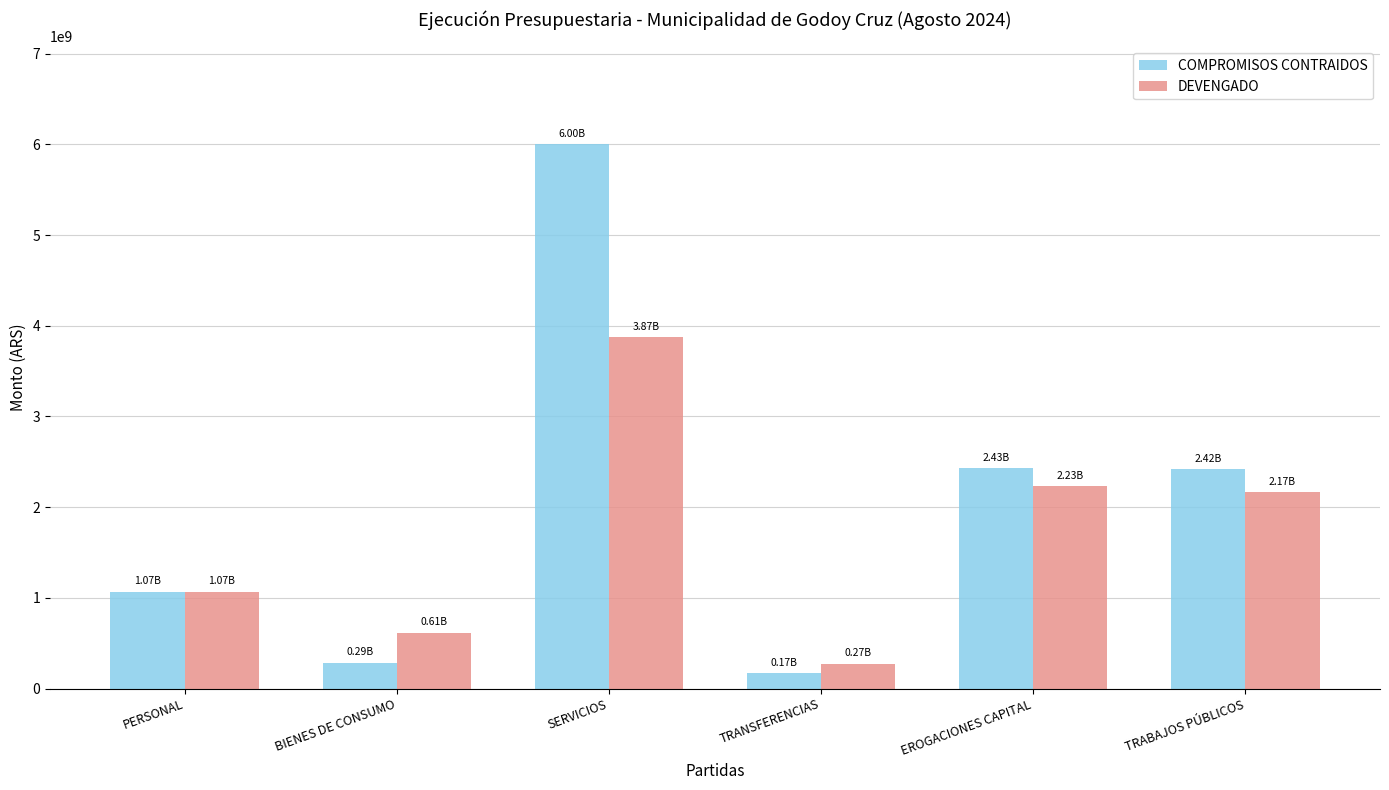

What is the label of the 6th bar from the right?

PERSONAL